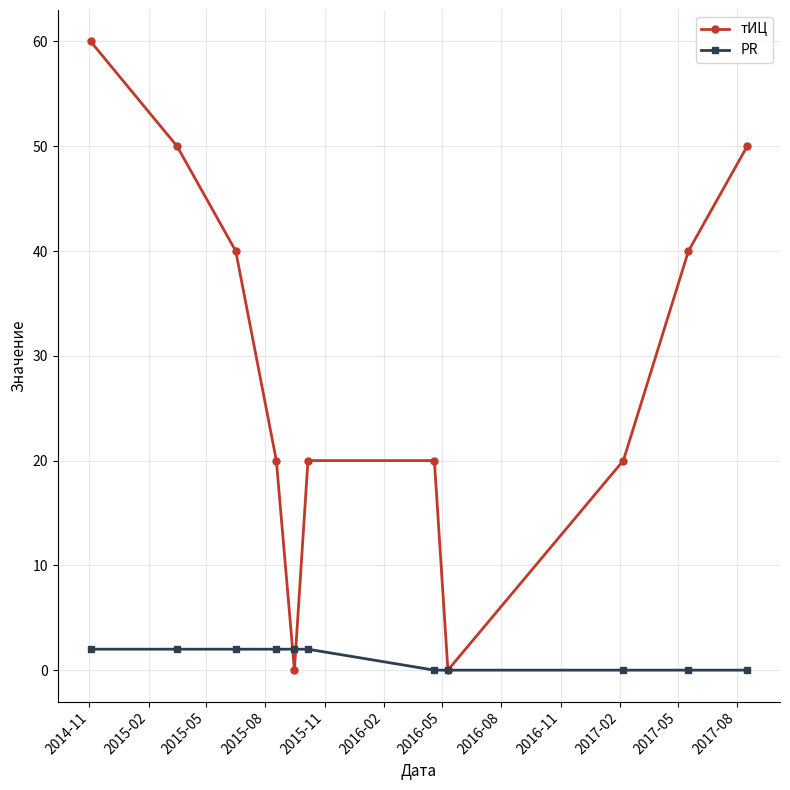

Rank the series by their maximum value, from lowest to highest.

PR, тИЦ